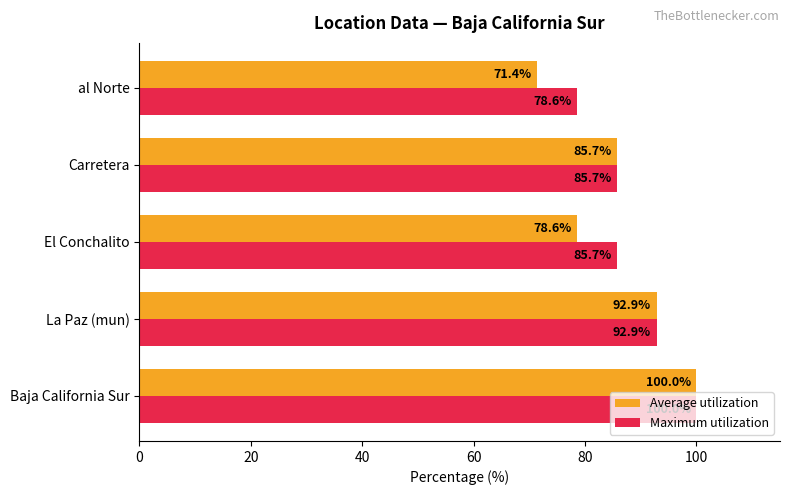

Rank the series by their average value, from lowest to highest.

Average utilization, Maximum utilization